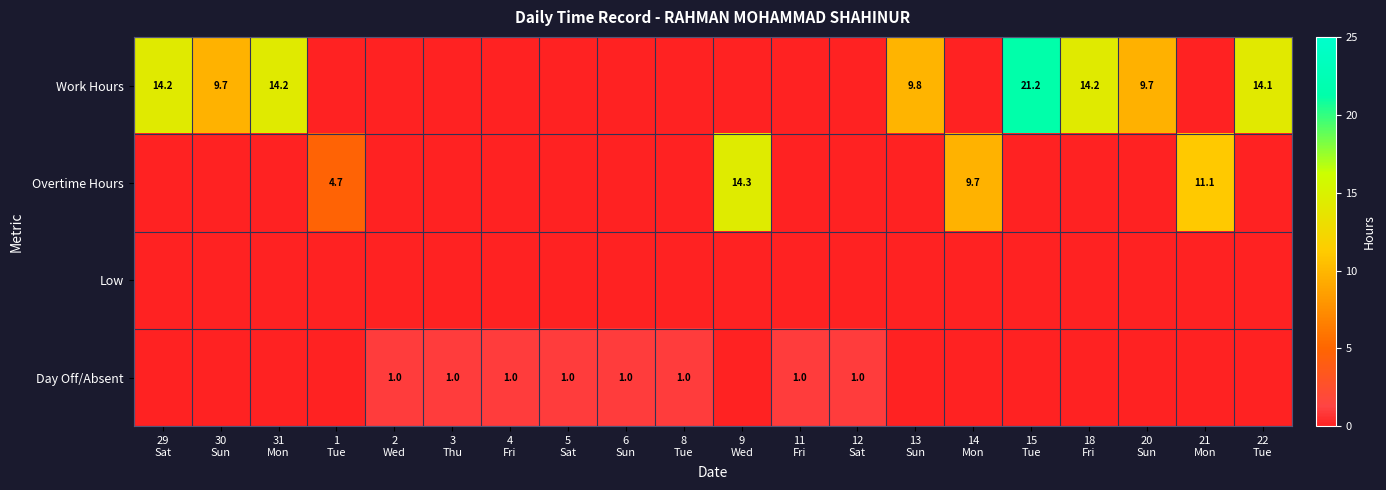

Between 14 Mon and 21 Mon, which series saw the biggest shift?

Overtime Hours